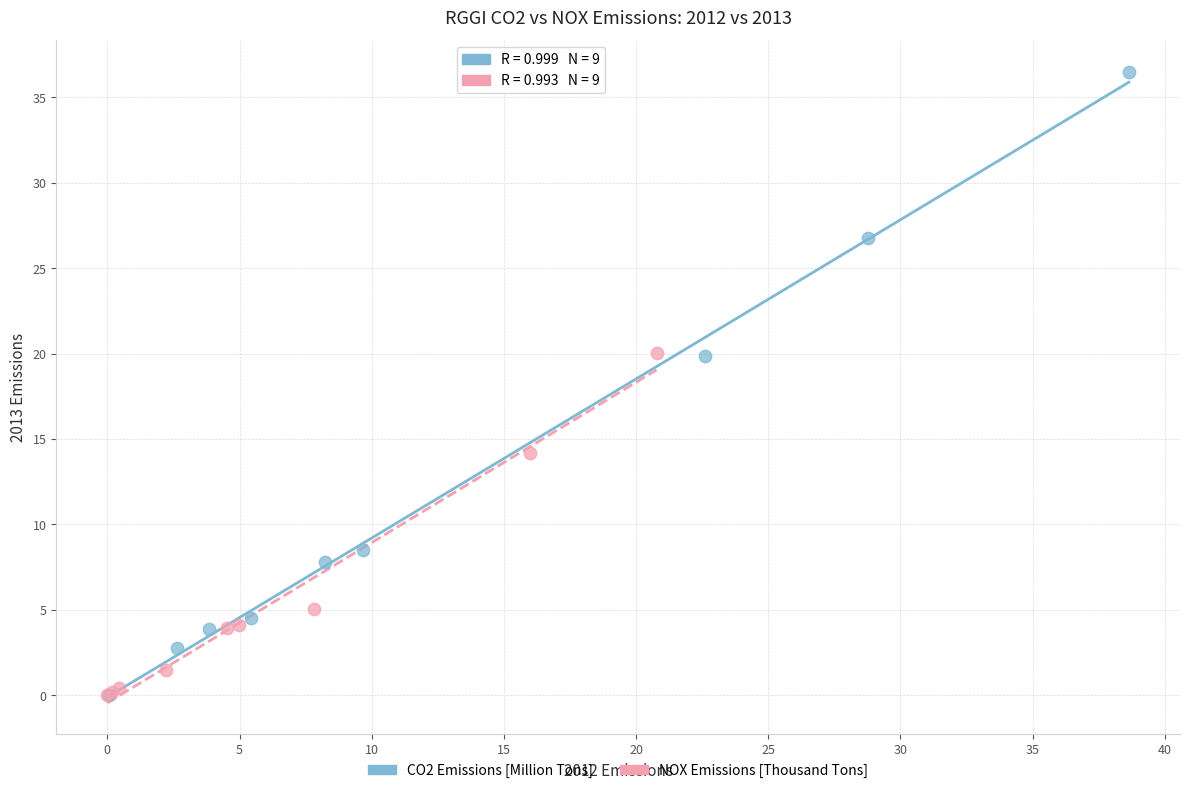

Which series reaches the maximum Y coordinate?

CO2 Emissions [Million Tons]